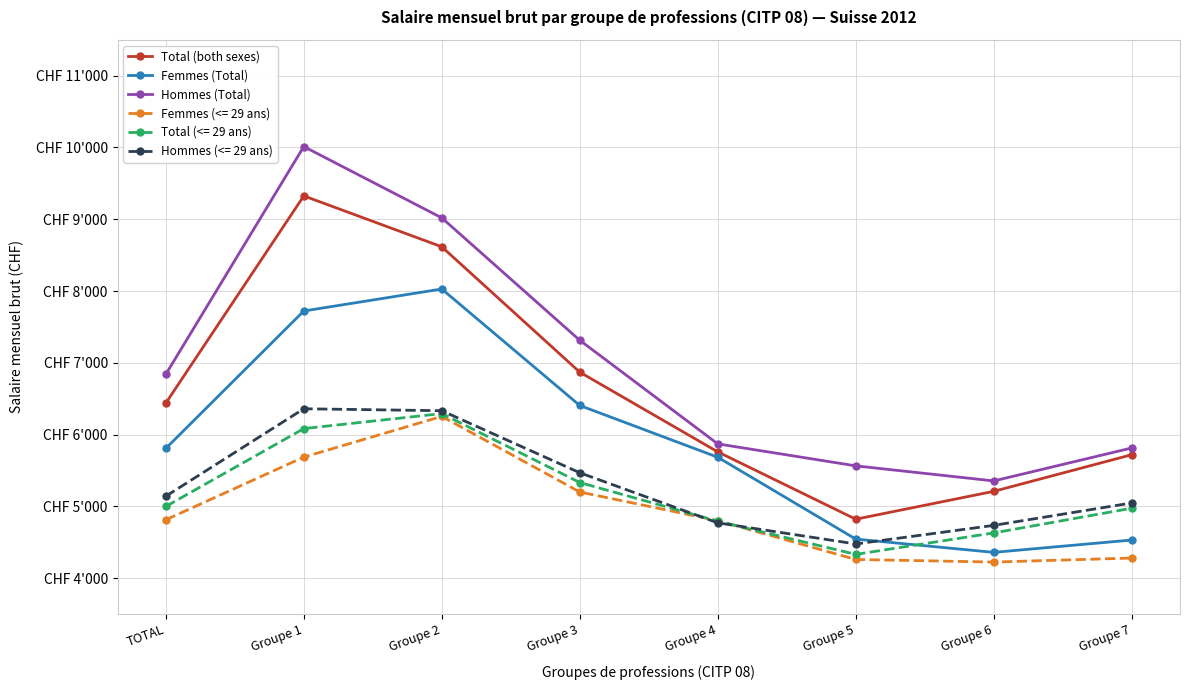

True or false: Hommes (Total) has more than 0 interior local peaks.

True